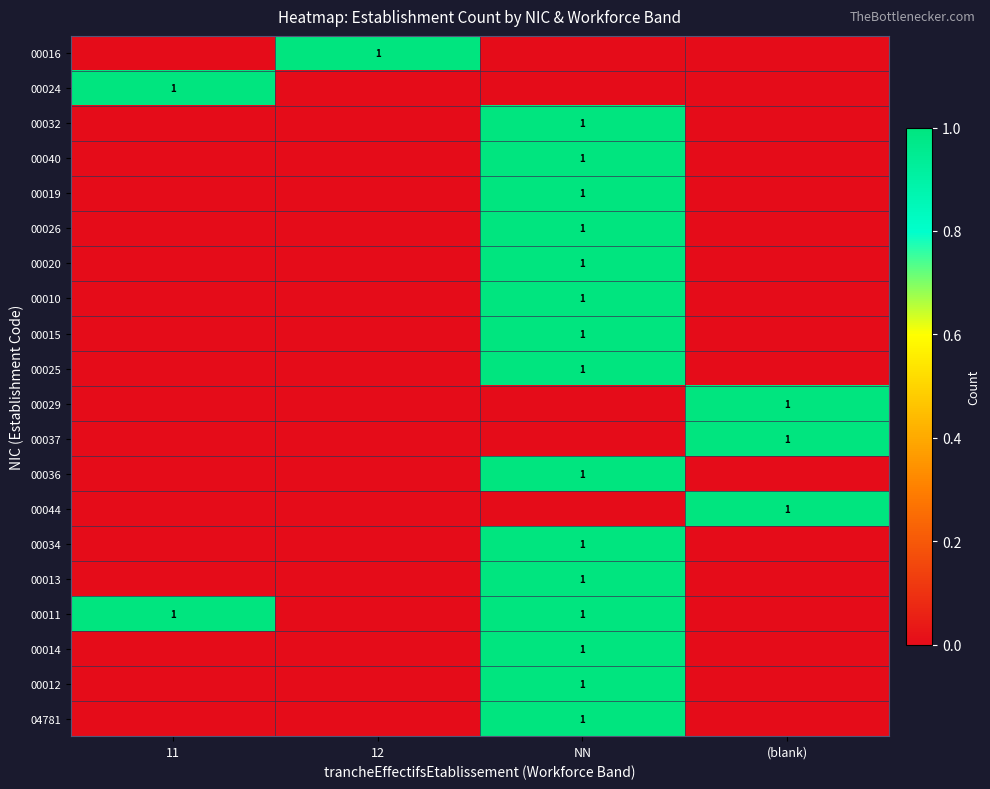

Which has a higher value, 11 or NN?

11